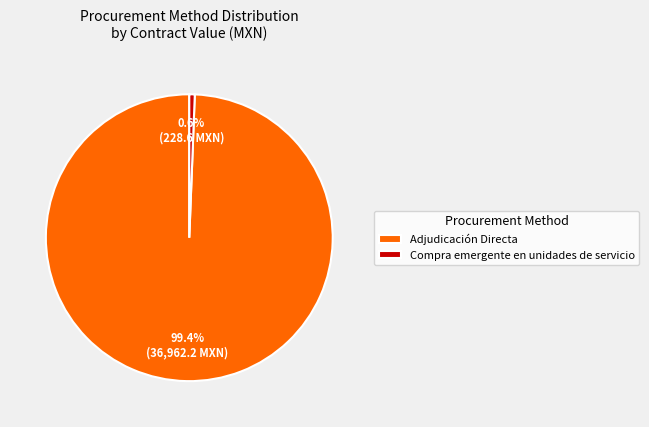

Which slice is the largest?

Adjudicación Directa